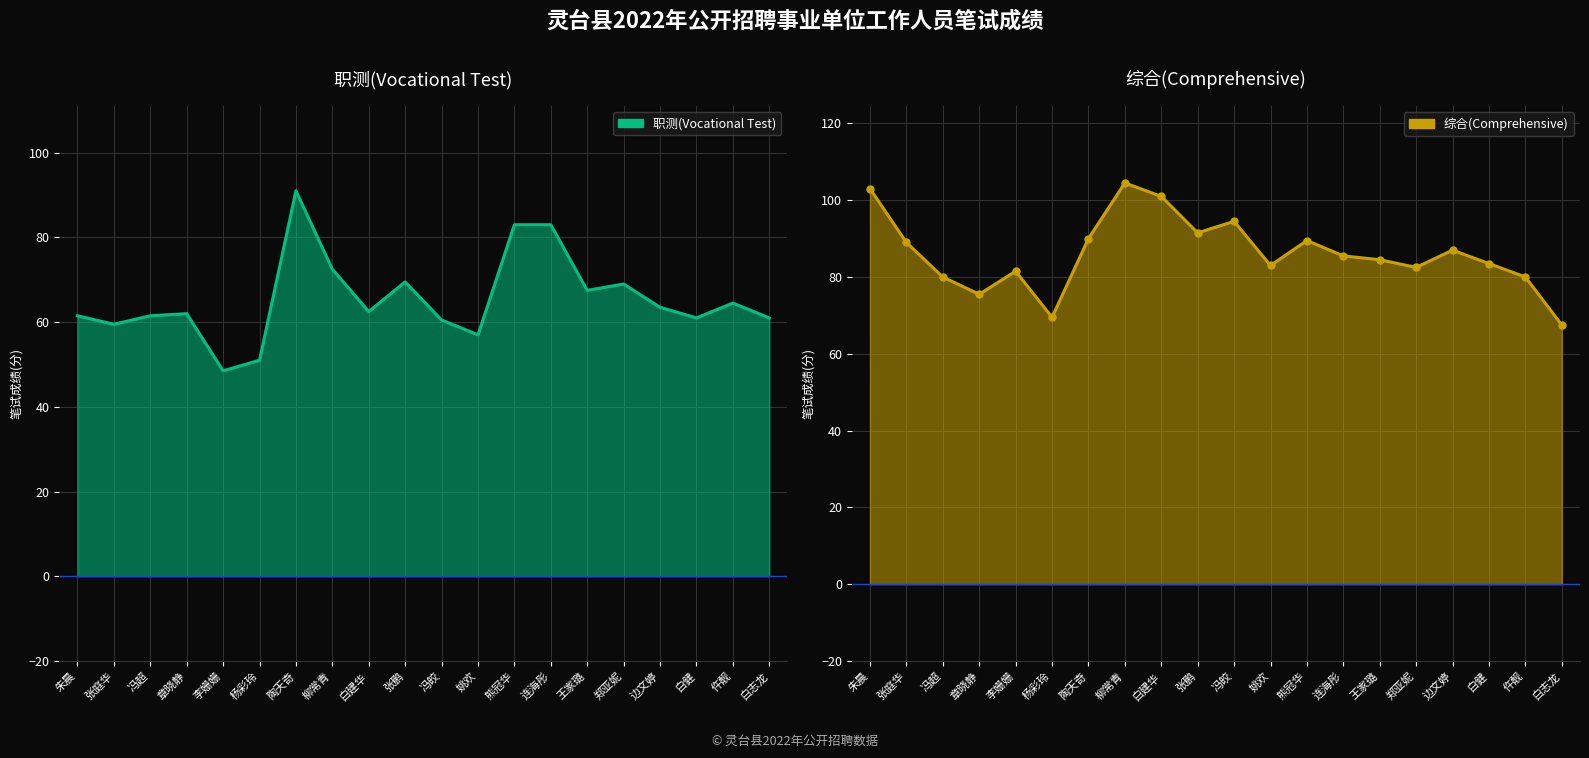

What is the sum of the 职测(Vocational Test) values at 姚欢 and 仵靓?

121.5